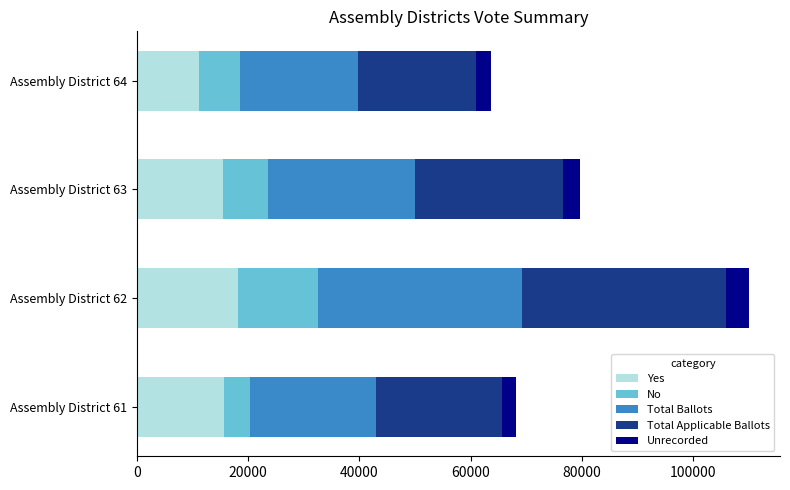

At which category is the sum across all series the highest?

Assembly District 62